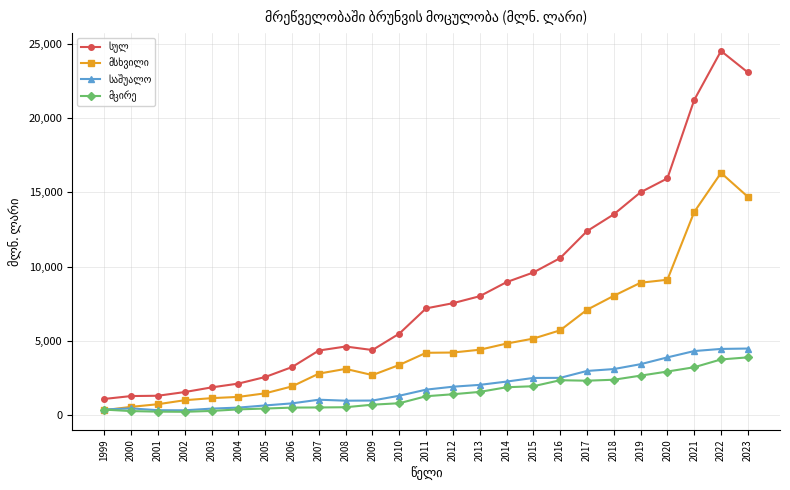

What is the spread (max minus min) of values at 2016?

8220.5